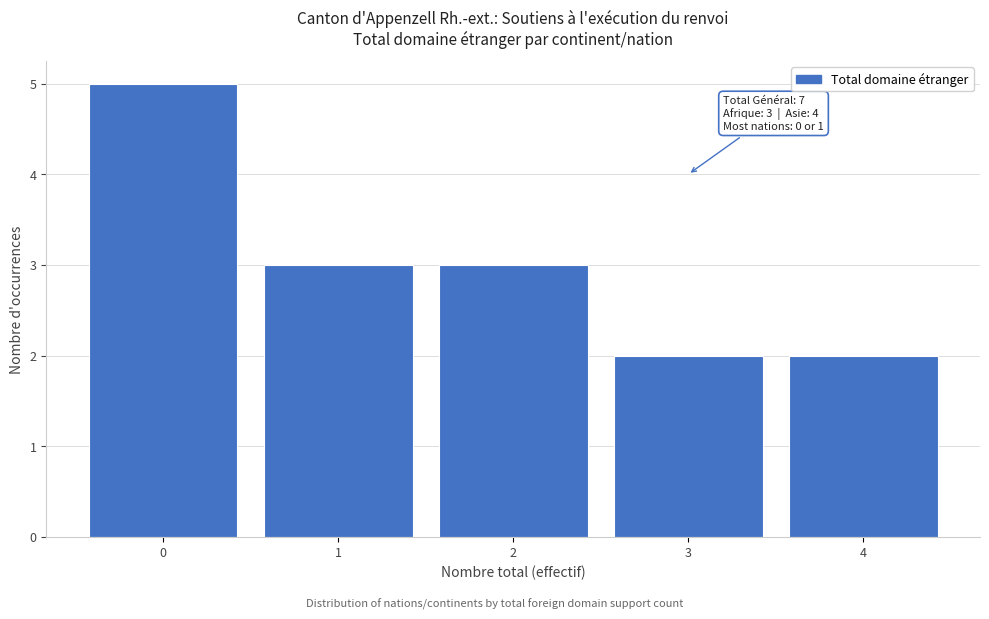

Reading left to right, what are all the values shown in this chart?

5	3	3	2	2